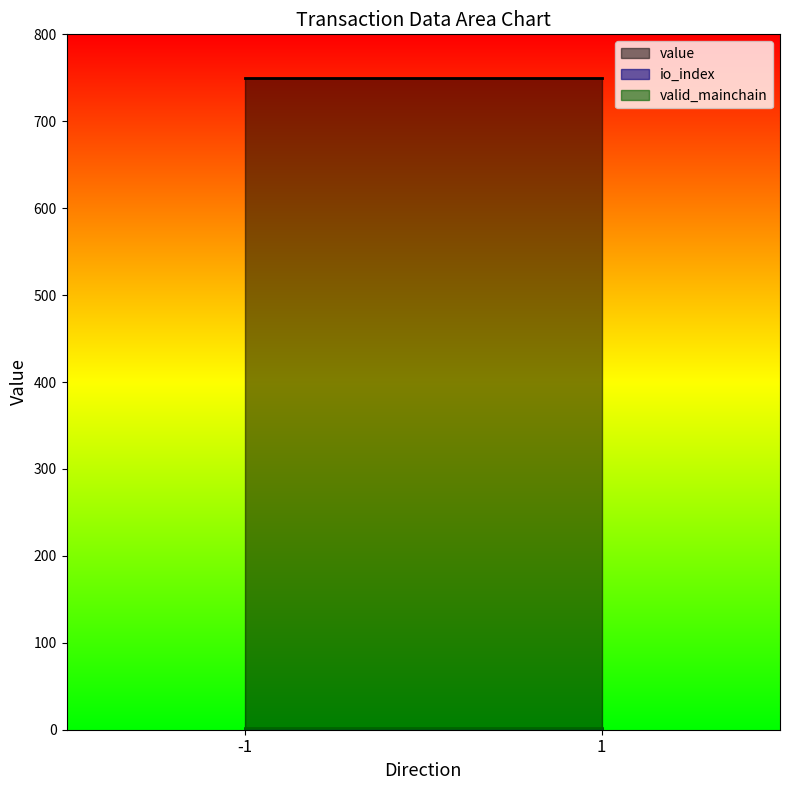

At which category does the chart reach its peak across all series?

-1_1